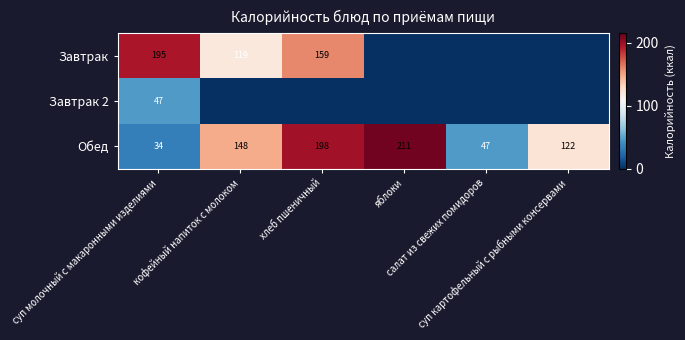

What is the highest value of the Обед series?

211